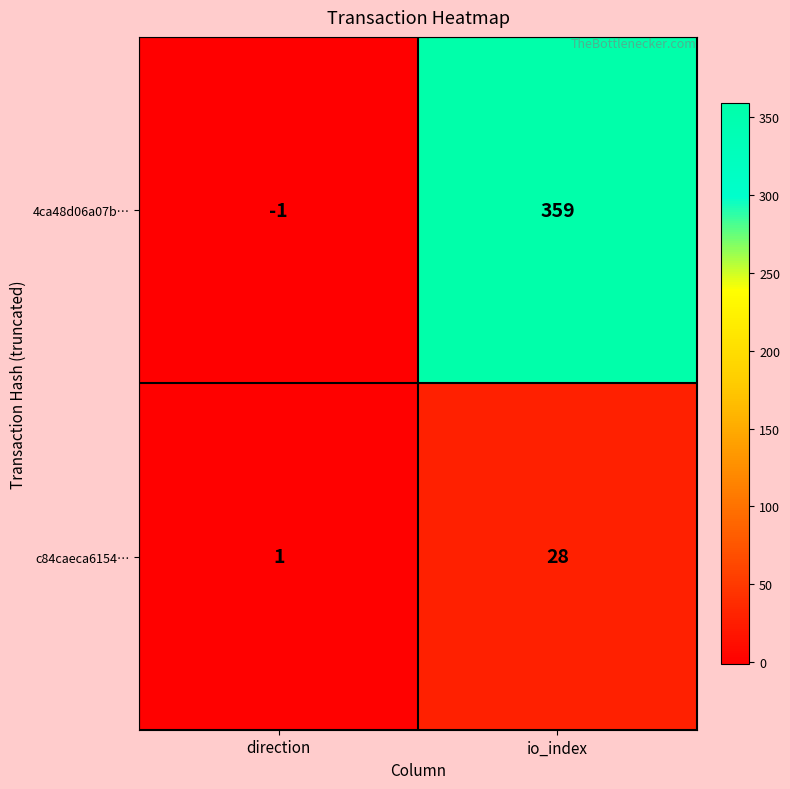

At which label is c84caeca6154… closest to 14?

direction